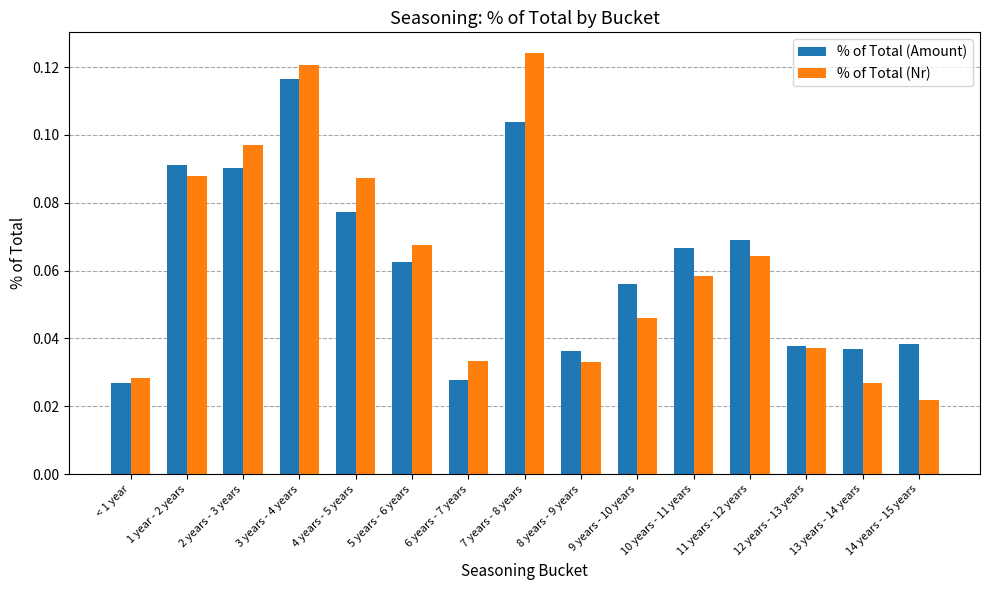

What are all the series names shown in the legend?

% of Total (Amount), % of Total (Nr)